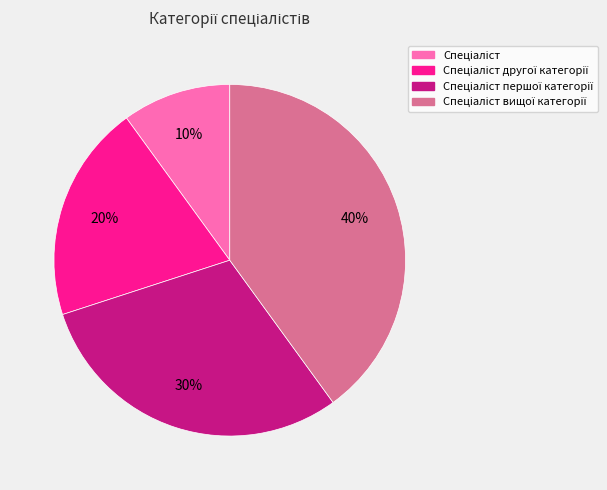

How many slices are in this pie chart?

4